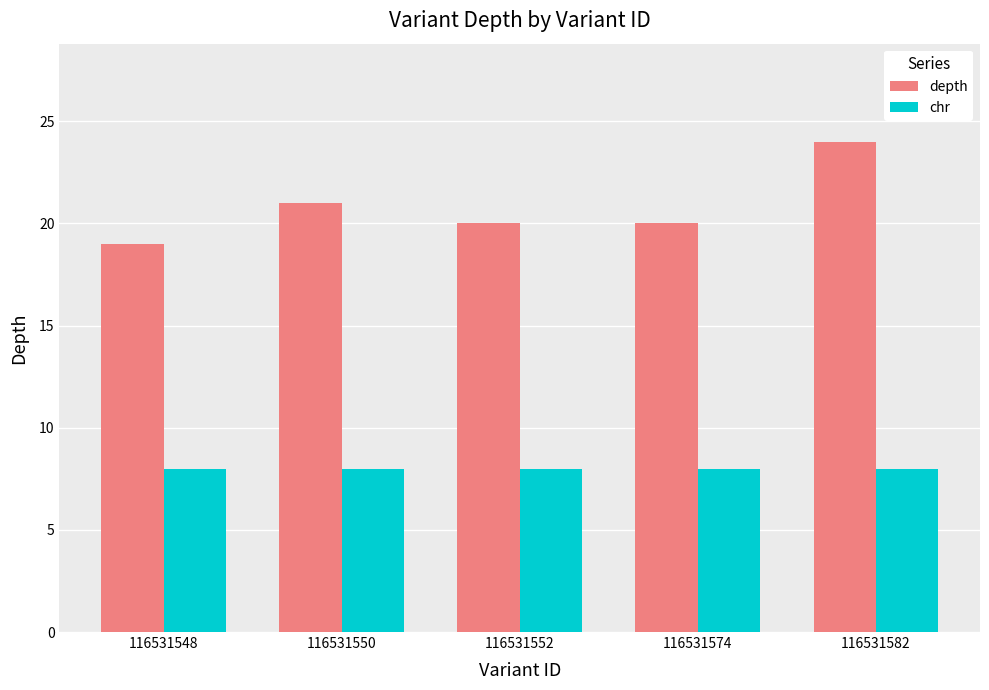

The value of depth at 116531582 is 24. True or false?

True